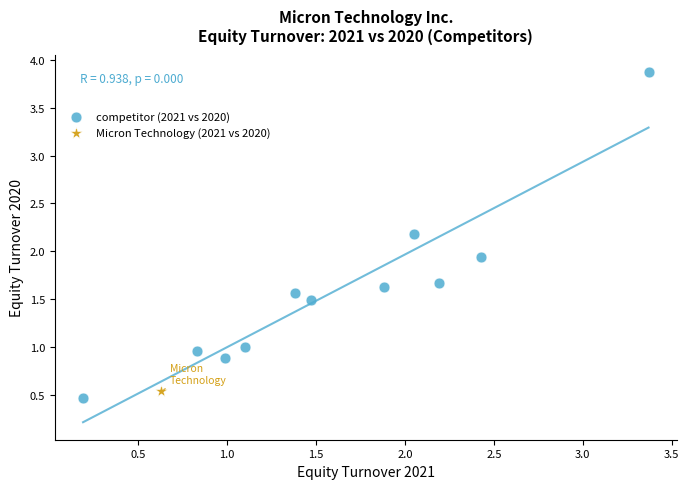

What are all the series names shown in the legend?

competitor (2021 vs 2020), Micron Technology (2021 vs 2020)